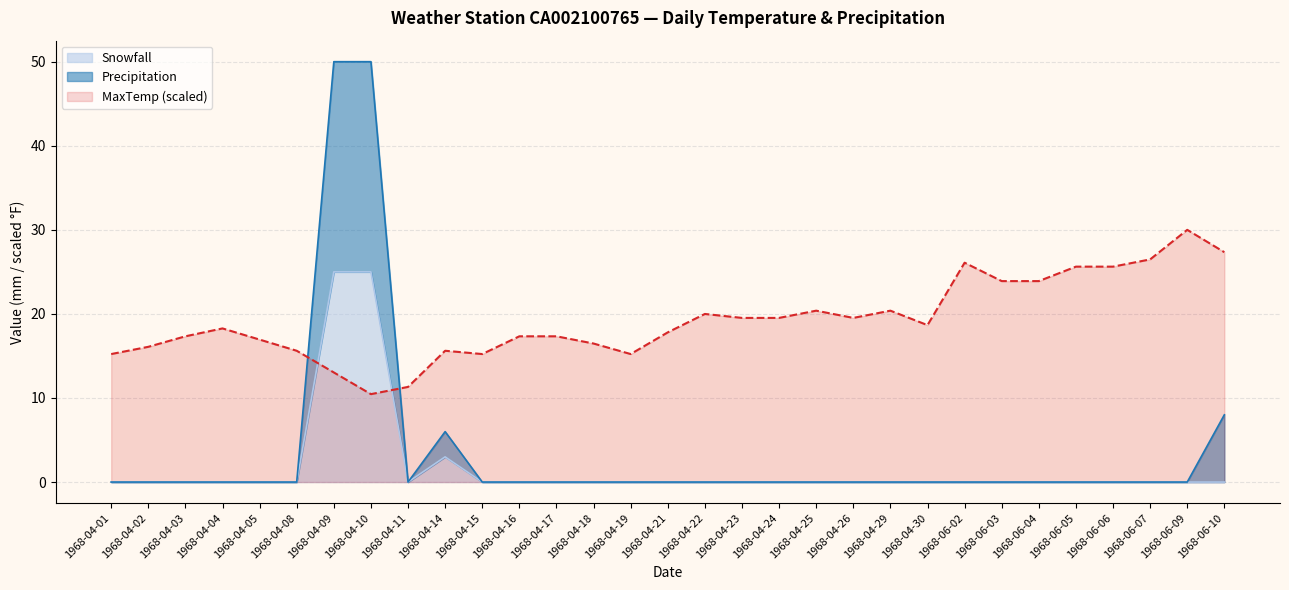

At which category does the chart reach its minimum across all series?

1968-04-01